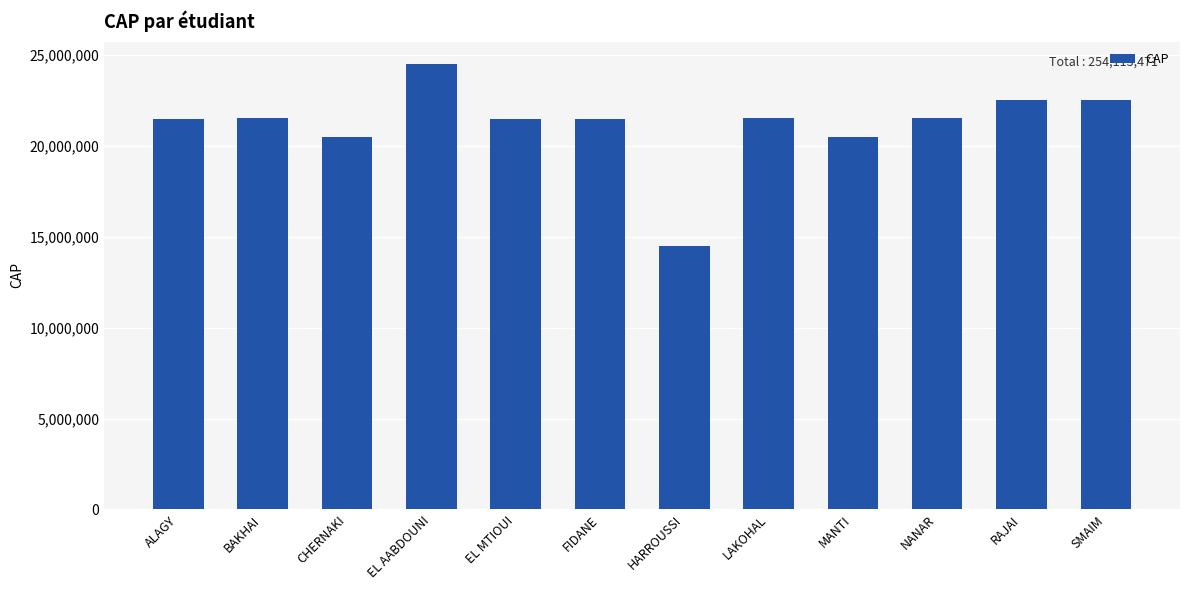

What value does the data have at FIDANE?

21505987